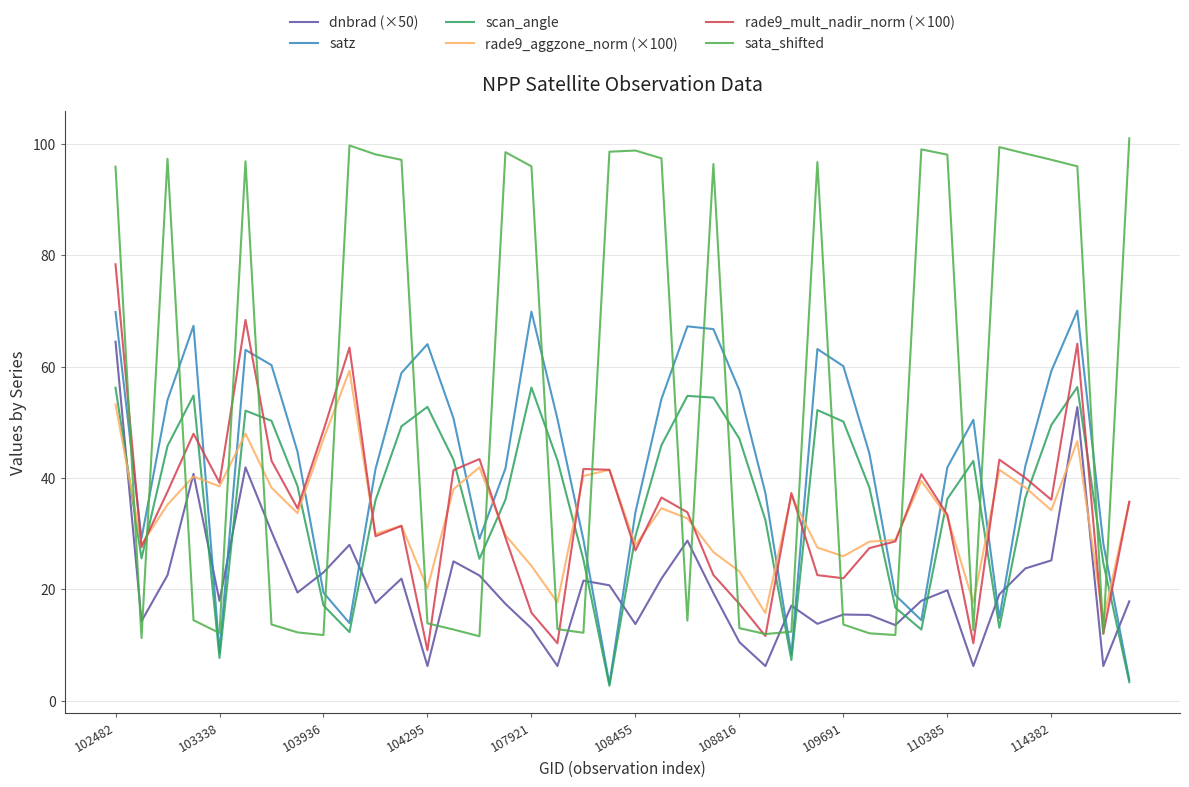

What is the maximum value for rade9_aggzone_norm (×100)?

59.3